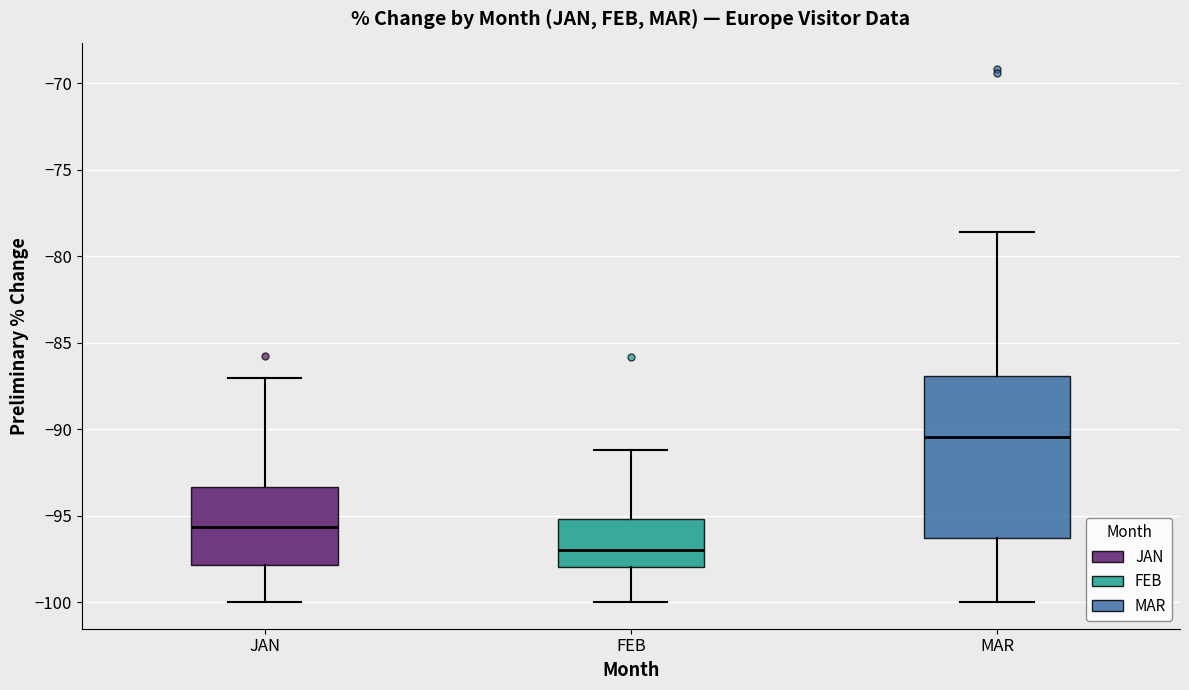

Reading left to right, read every box against the y-axis: the position of its median line, the range the box covers, and the ends of its whiskers. The values are not printed on the chart, so give them approximately, as read against the axis.

JAN: median -95.5, box -98.0 to -93.5, whiskers -100.0 to -87.0
FEB: median -97.0, box -98.0 to -95.0, whiskers -100.0 to -91.0
MAR: median -90.5, box -96.5 to -87.0, whiskers -100.0 to -78.5